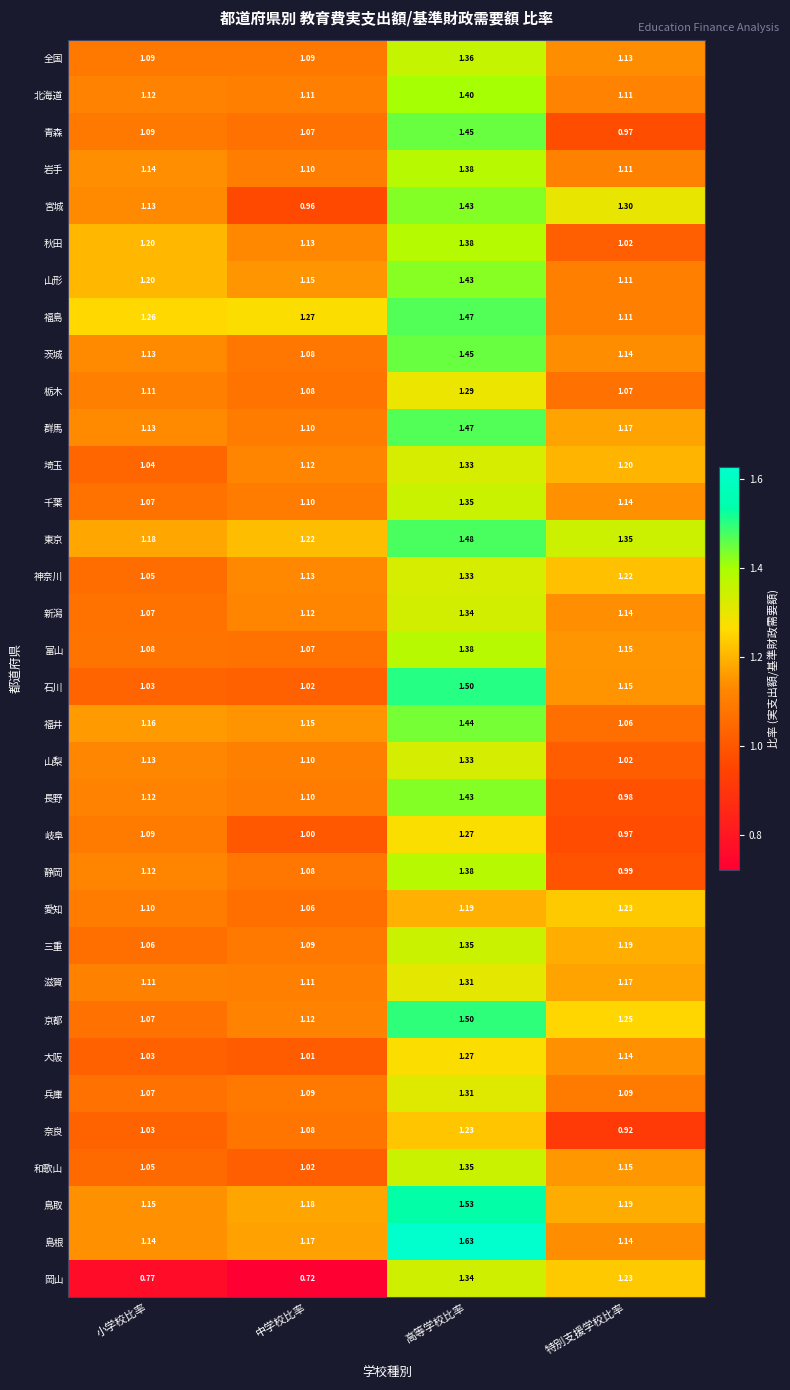

Between 高等学校比率 and 特別支援学校比率, which series saw the biggest shift?

島根